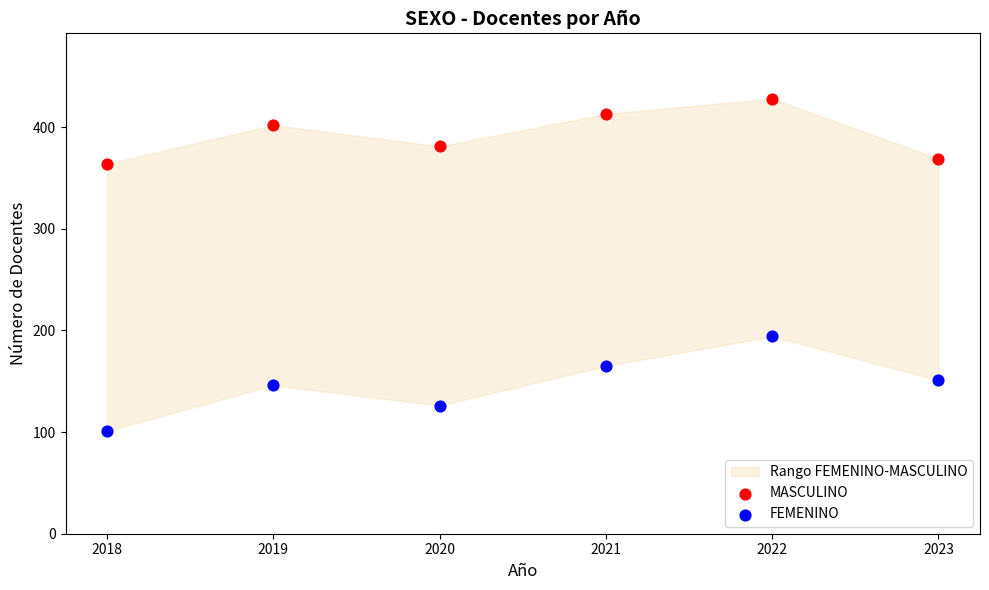

Which series reaches the minimum Y coordinate?

FEMENINO